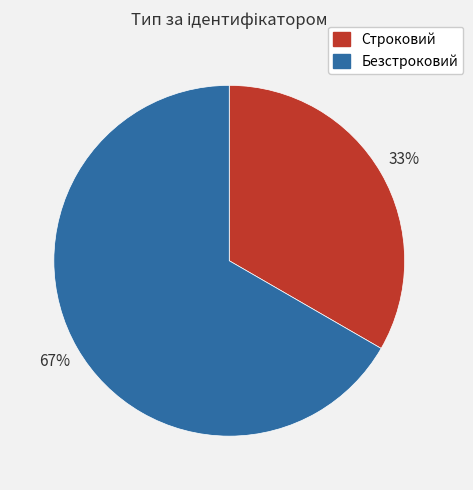

The Строковий slice represents 33% of the pie. True or false?

True